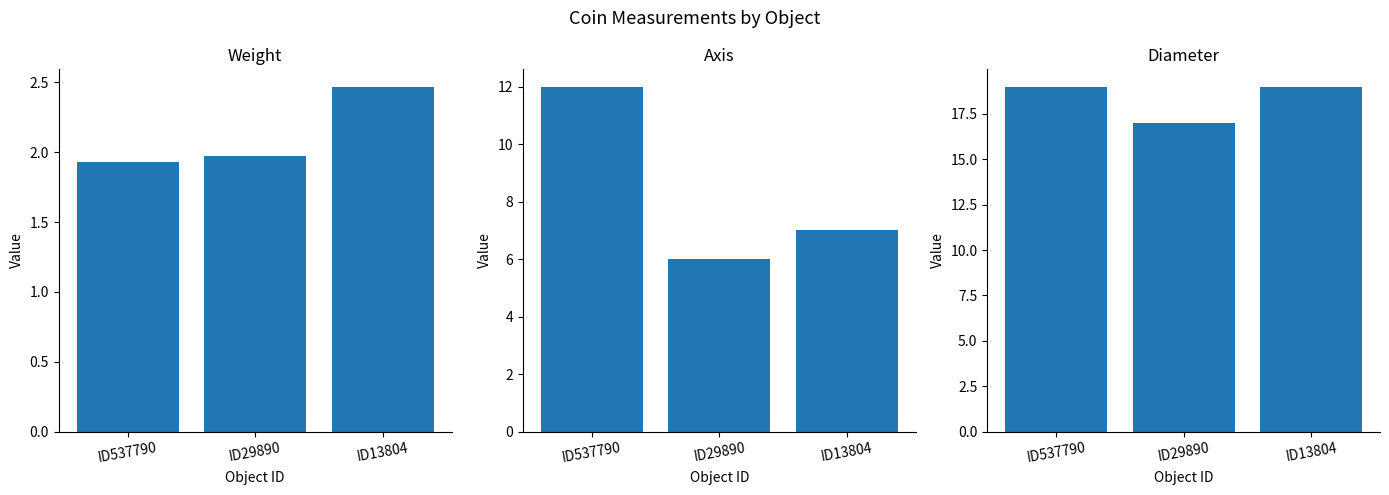

What is the average value of the diameter series?

18.3